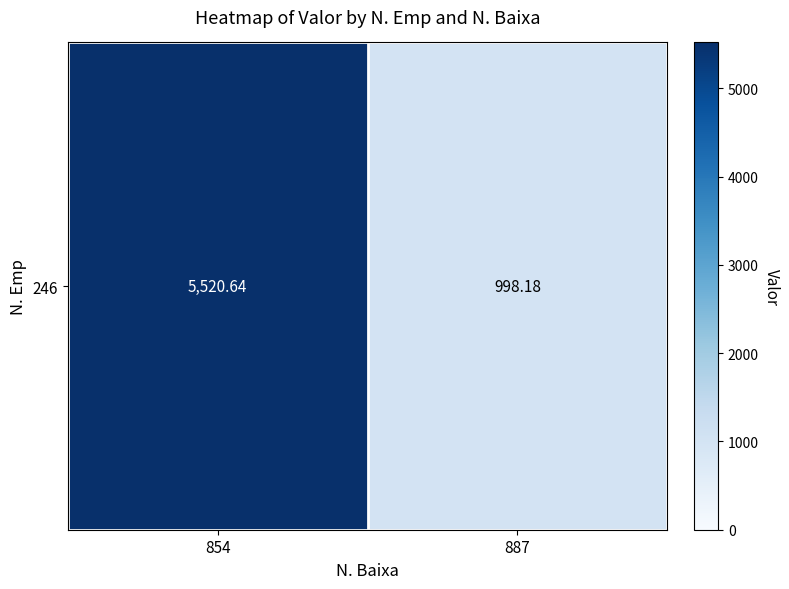

How many series are shown in this chart?

1